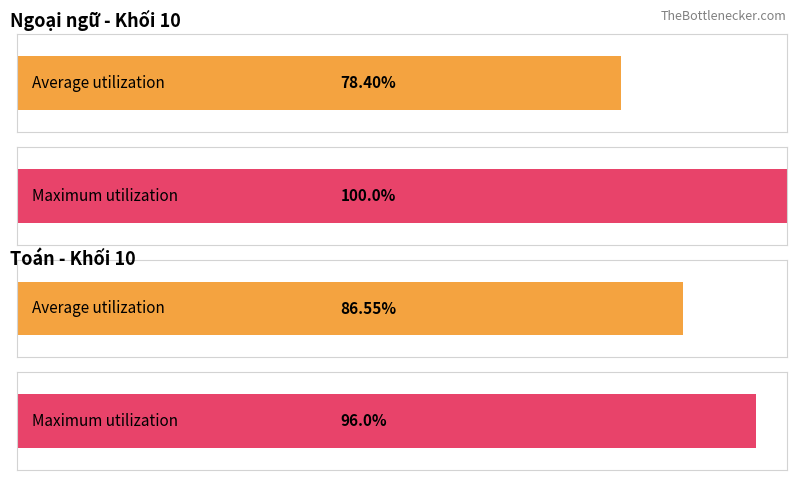

How many bars are there in each group?

2